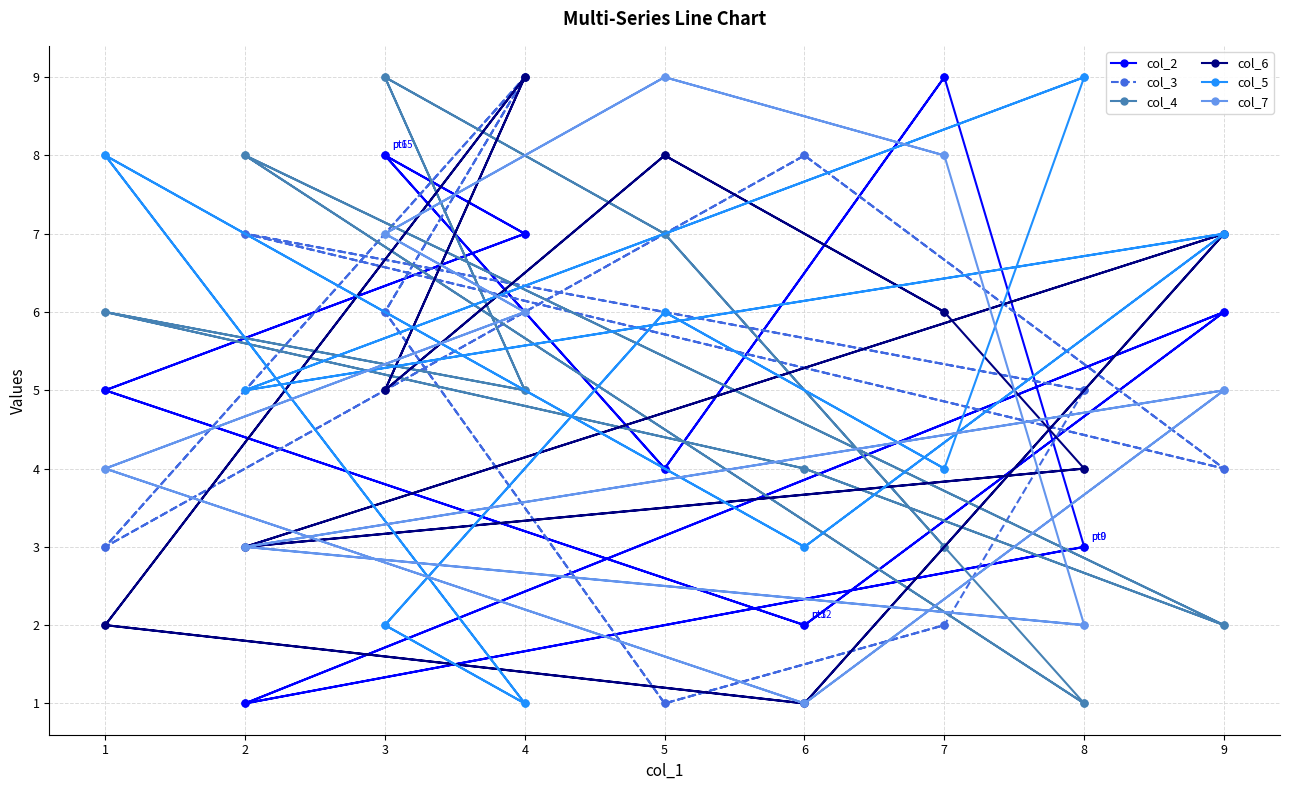

The col_6 series shows 6 at 7. True or false?

True